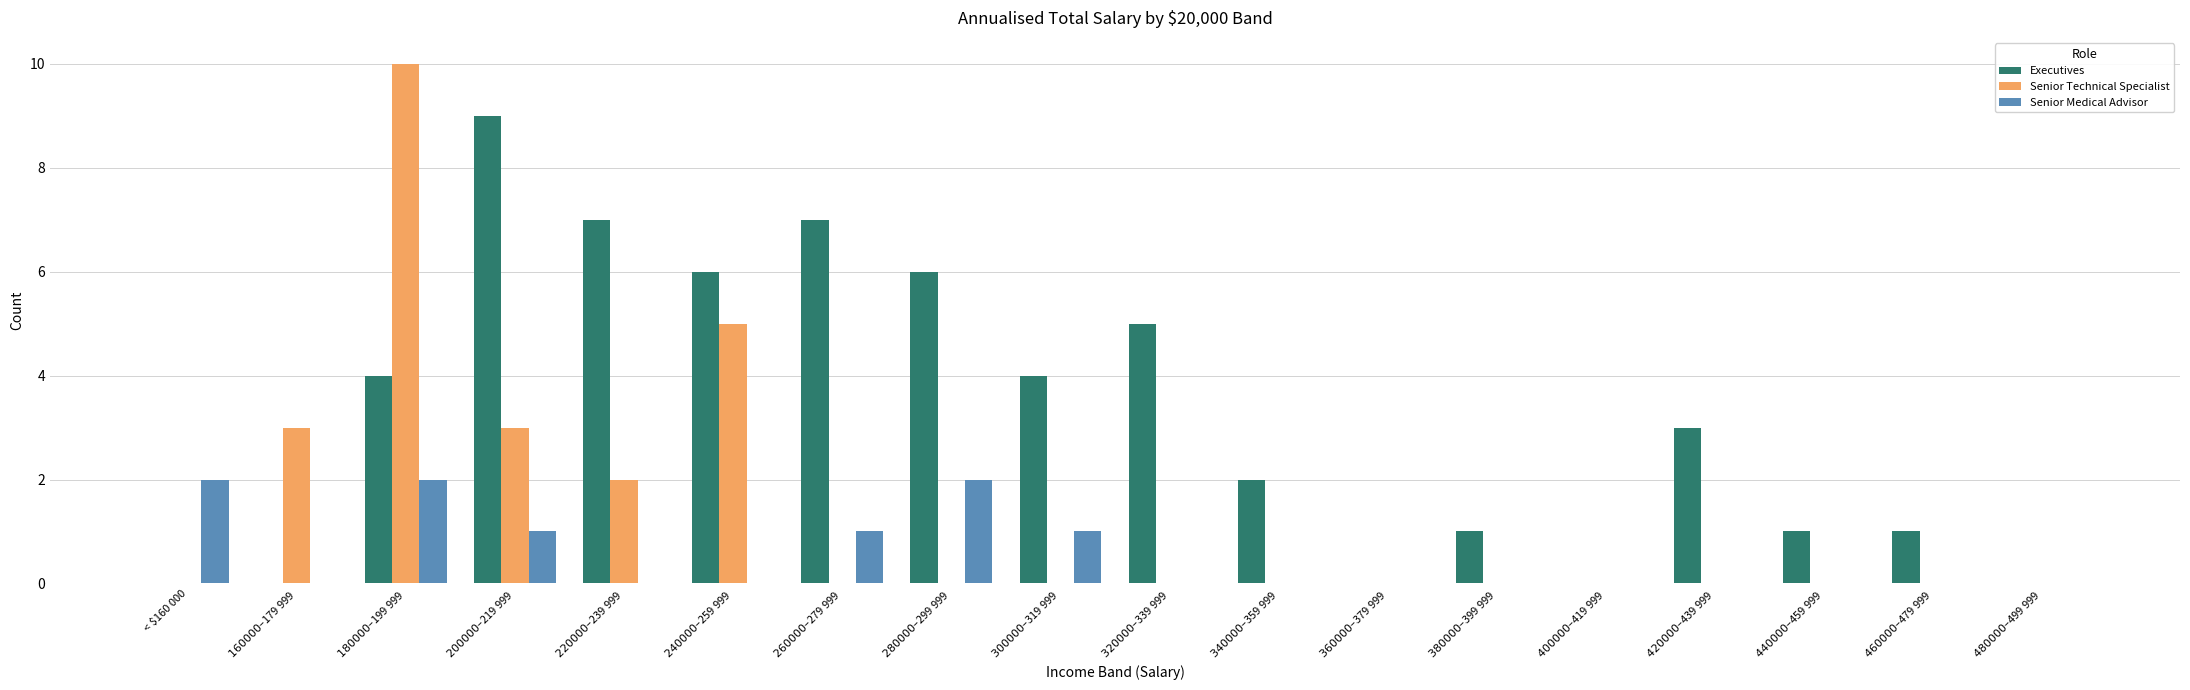

How many Senior Technical Specialist values are between 0 and 2?

14